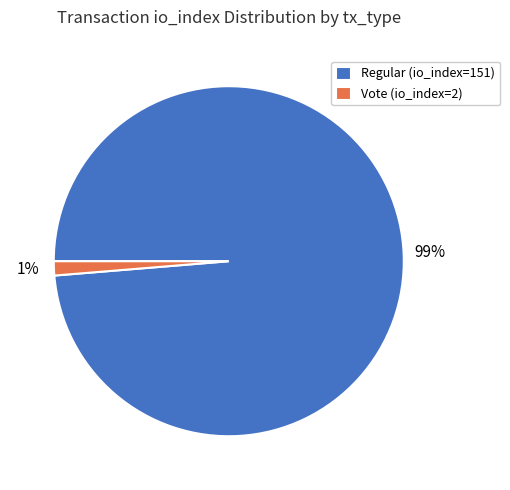

Which category has the biggest portion of the pie?

Regular (io_index=151)